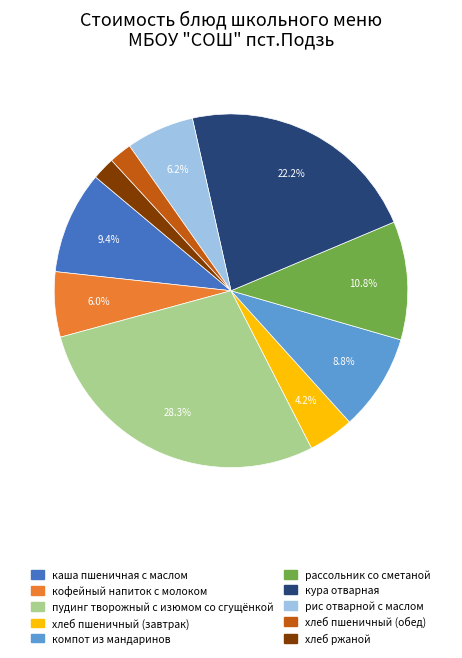

Between пудинг творожный с изюмом со сгущёнкой and рис отварной с маслом, which is larger?

пудинг творожный с изюмом со сгущёнкой